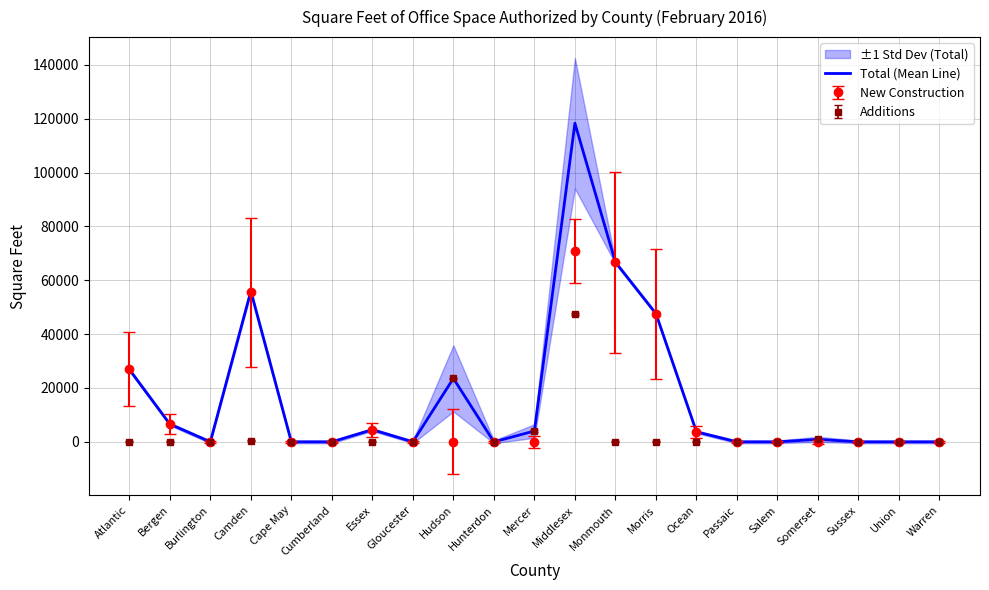

At which category does the data reach its first local valley?

Burlington